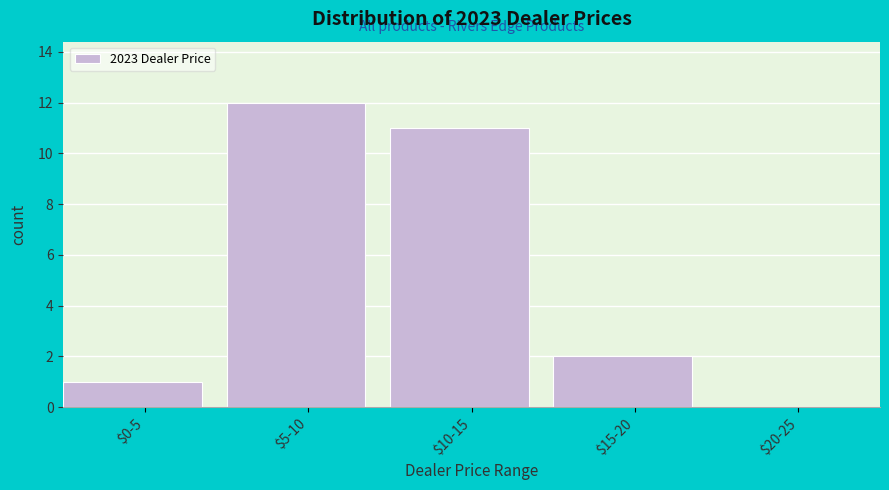

The chart shows a value of 11 at $10-15. True or false?

True